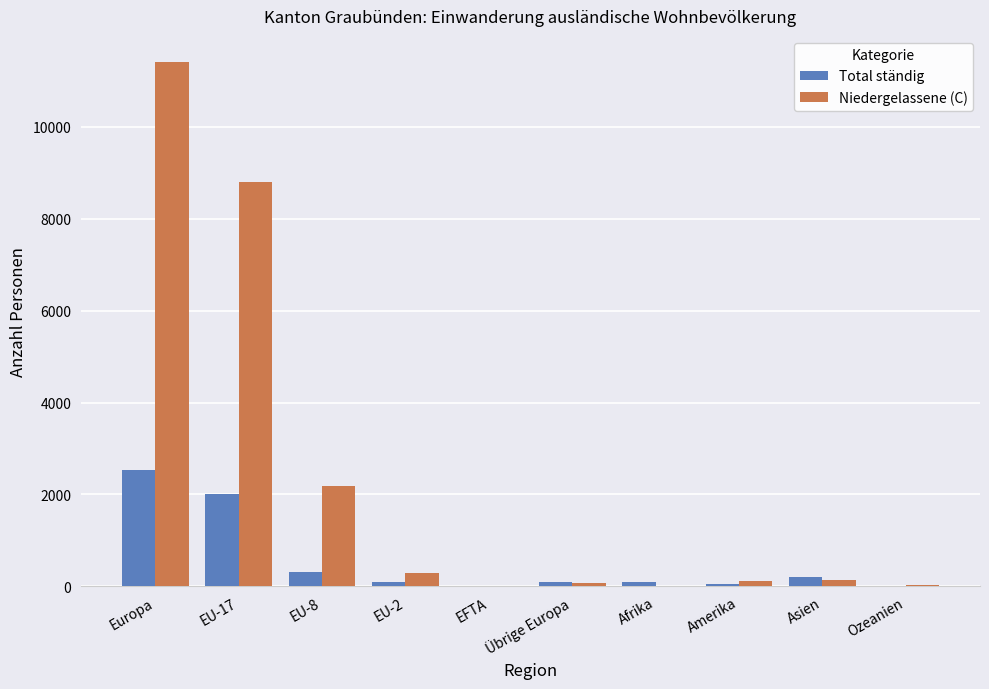

Where is Niedergelassene (C) nearest to the value 5710?

EU-17